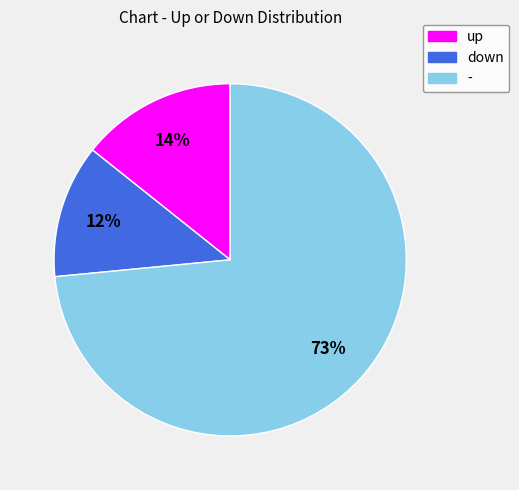

Which category has the biggest portion of the pie?

-